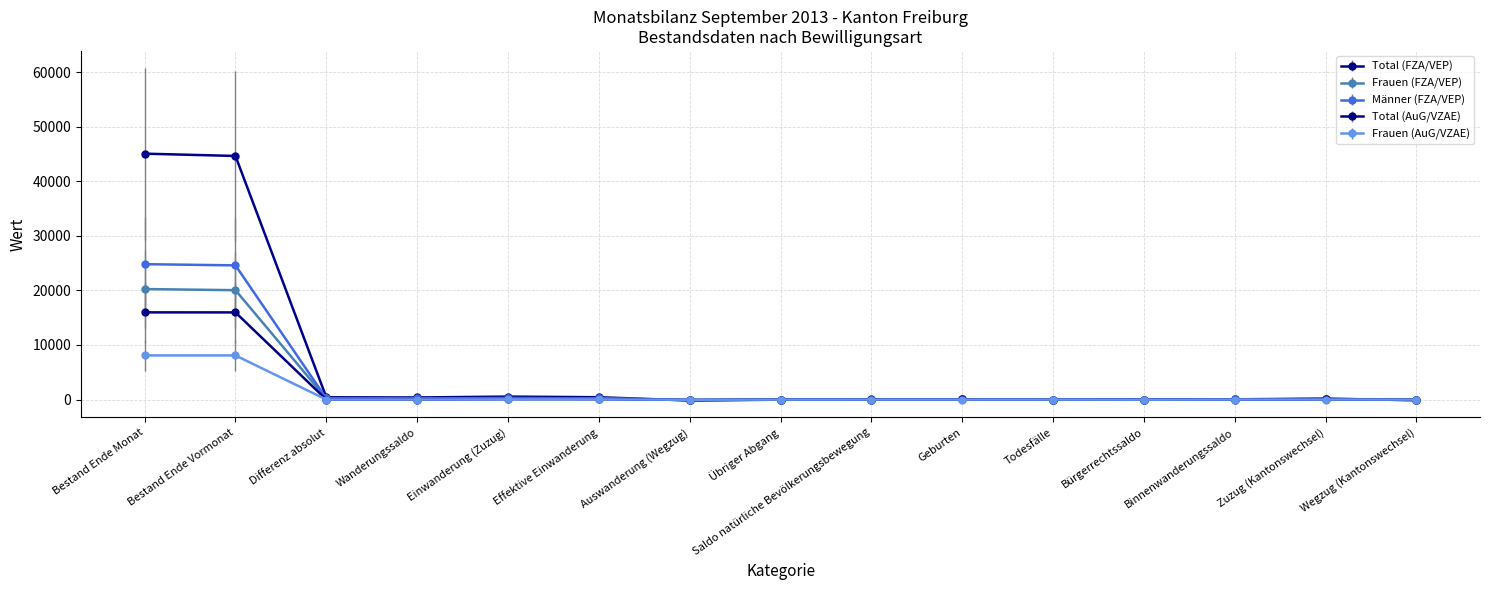

How many values in the Männer (FZA/VEP) series are below 24?

7